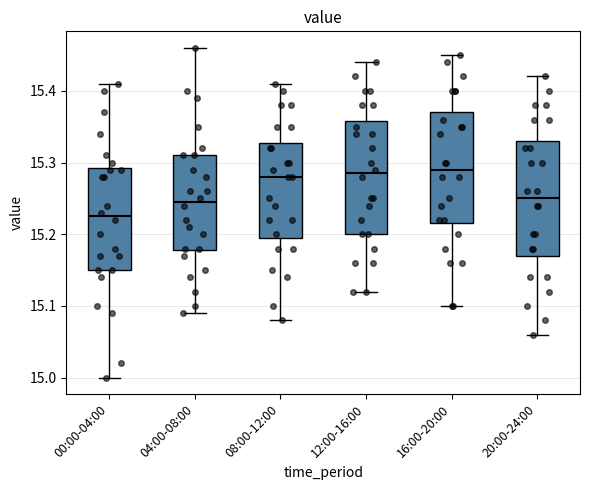

Where is the upper edge of the box for 16:00-20:00 on the y-axis? The values are not printed on the chart, so give them approximately, as read against the axis.

15.37